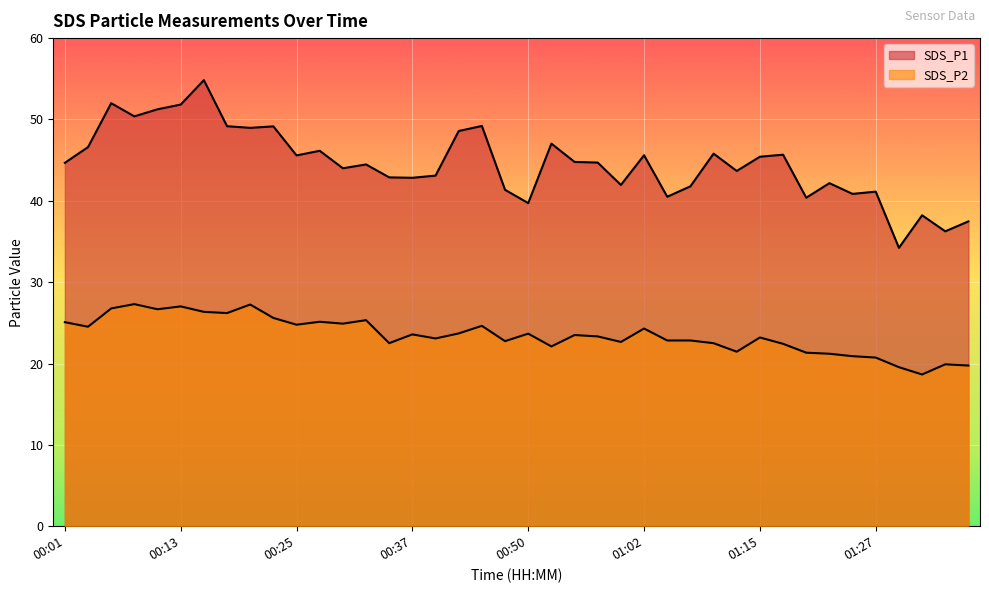

What is the lowest value of the SDS_P1 series?

34.2